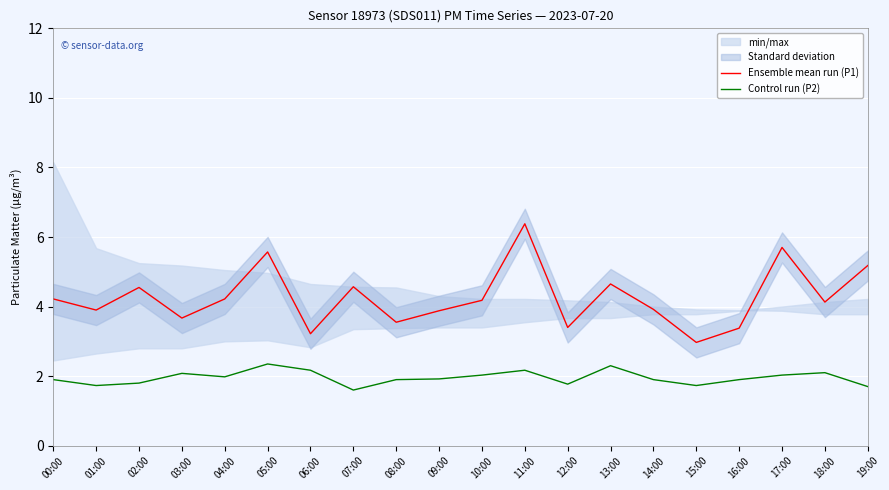

Reading left to right, list all the values displayed in this chart.

Ensemble mean run (P1): 00:00=4.2	01:00=3.9	02:00=4.5	03:00=3.7	04:00=4.2	05:00=5.6	06:00=3.2	07:00=4.6	08:00=3.5	09:00=3.9	10:00=4.2	11:00=6.4	12:00=3.4	13:00=4.7	14:00=3.9	15:00=3.0	16:00=3.4	17:00=5.7	18:00=4.1	19:00=5.2
Control run (P2): 00:00=1.9	01:00=1.7	02:00=1.8	03:00=2.1	04:00=2.0	05:00=2.4	06:00=2.2	07:00=1.6	08:00=1.9	09:00=1.9	10:00=2.0	11:00=2.2	12:00=1.8	13:00=2.3	14:00=1.9	15:00=1.7	16:00=1.9	17:00=2.0	18:00=2.1	19:00=1.7